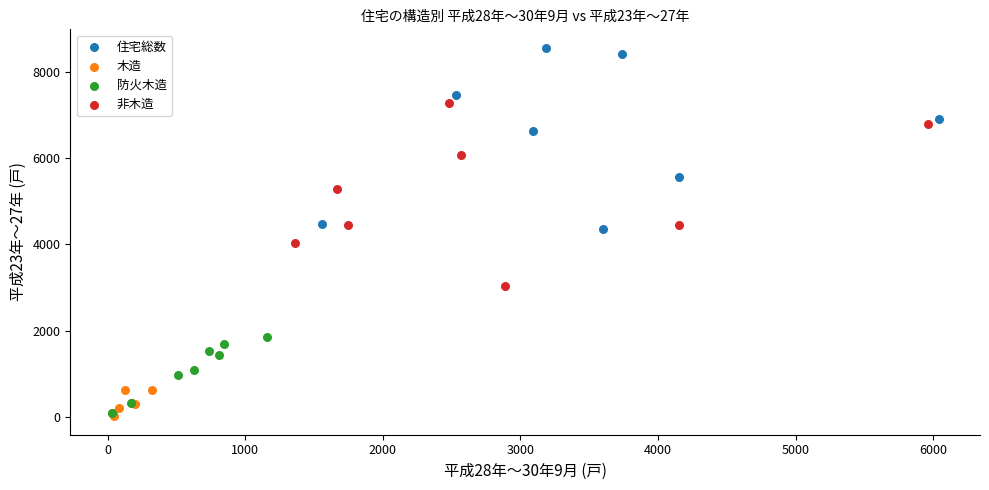

What are all the series names shown in the legend?

住宅総数, 木造, 防火木造, 非木造